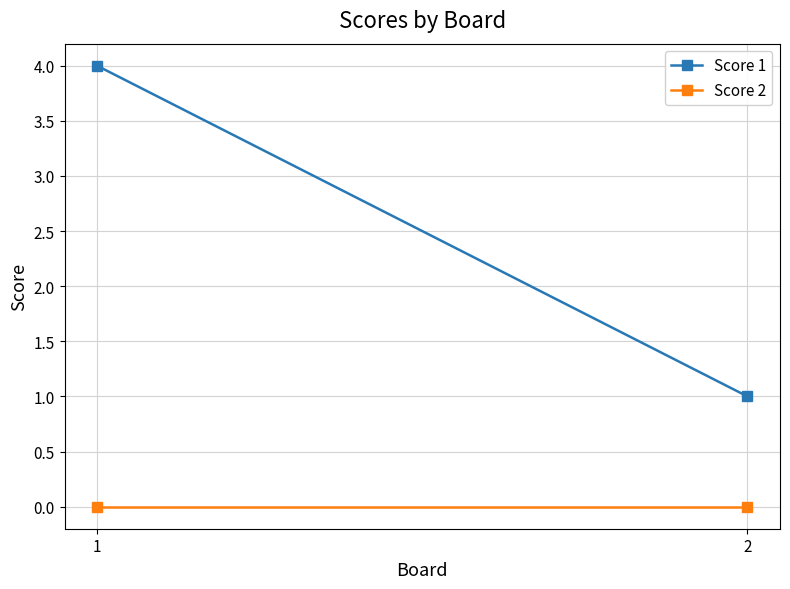

Which series changed the most between 1 and 2?

Score 1